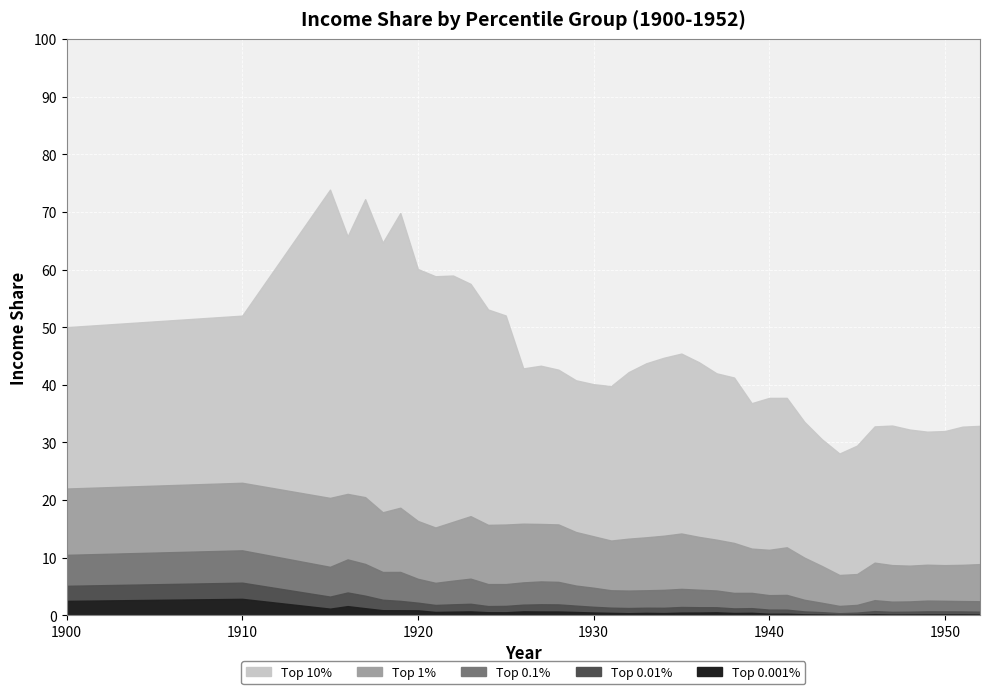

How many series are shown in this chart?

5